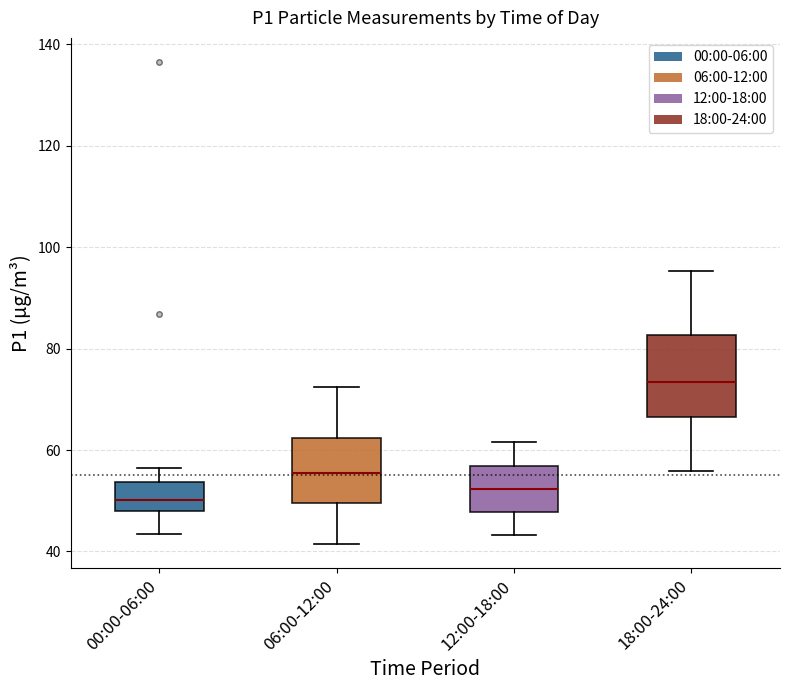

Where is the lower edge of the box for 06:00-12:00 on the y-axis? The values are not printed on the chart, so give them approximately, as read against the axis.

50